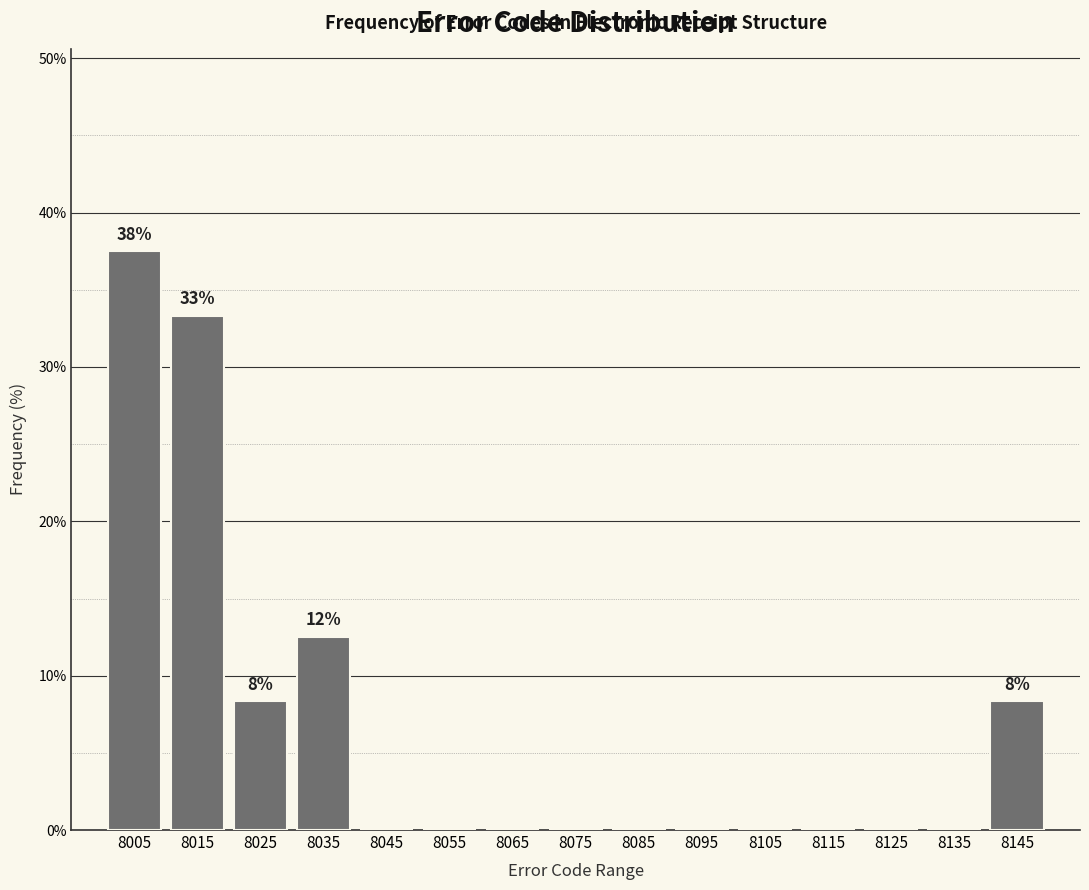

Over which range of the x-axis is the bar tallest?

8000 to 8010